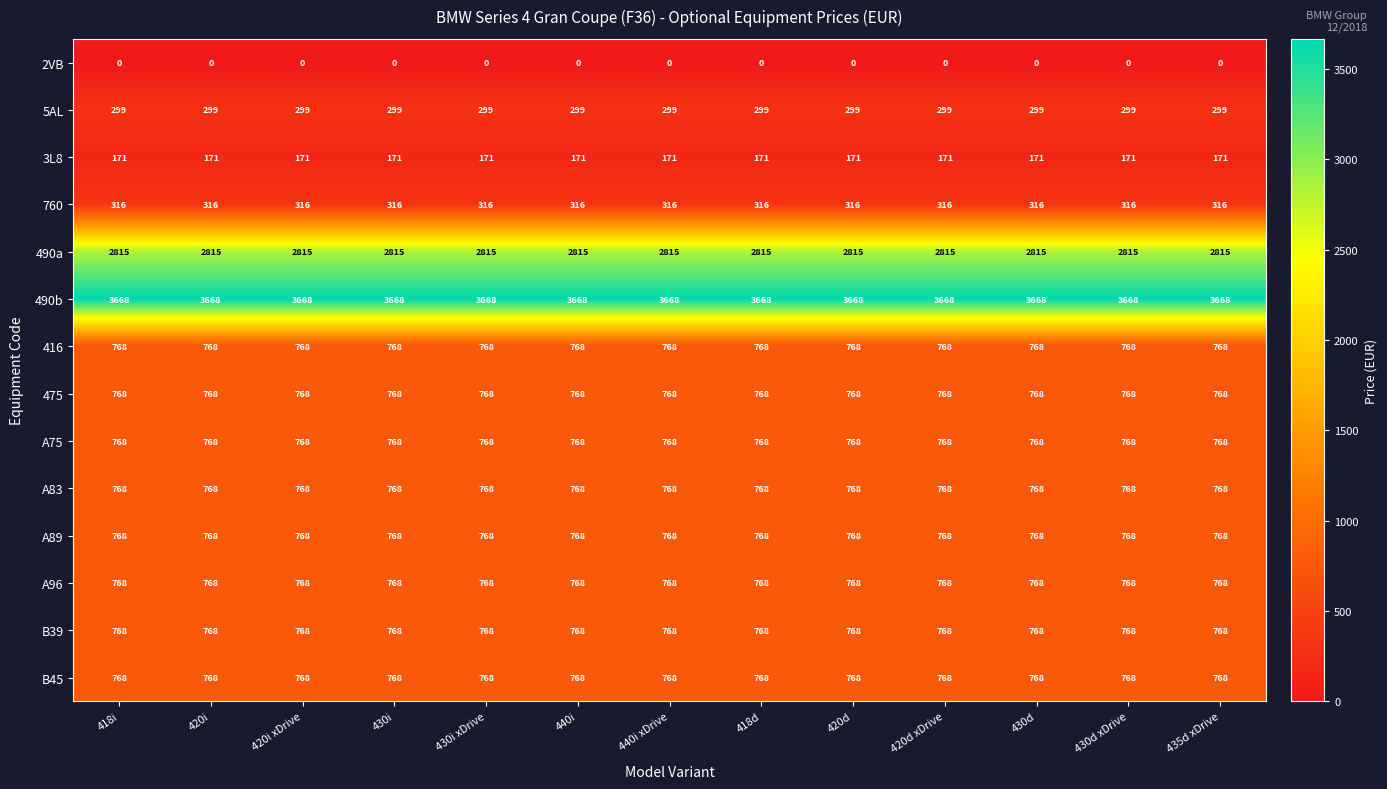

What is the difference between the highest and lowest values at 418d?

3668